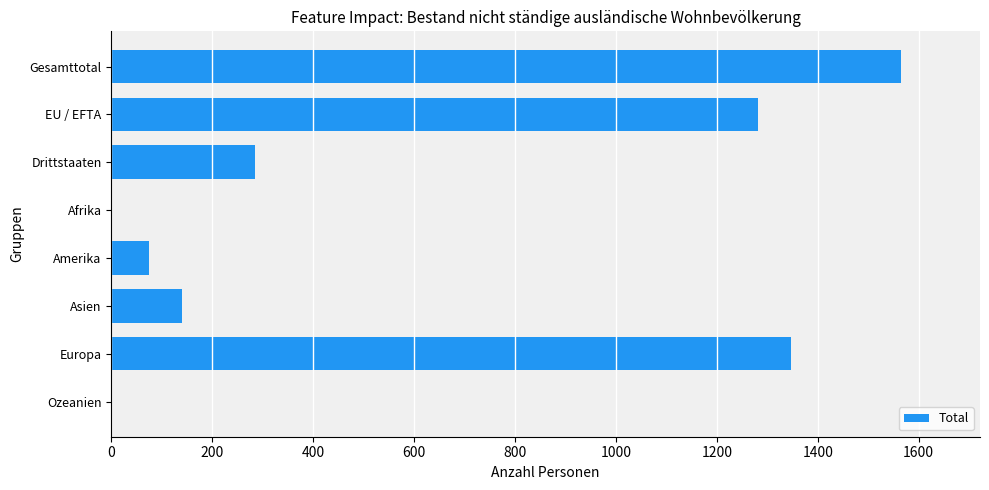

What is the sum of all values?

4695